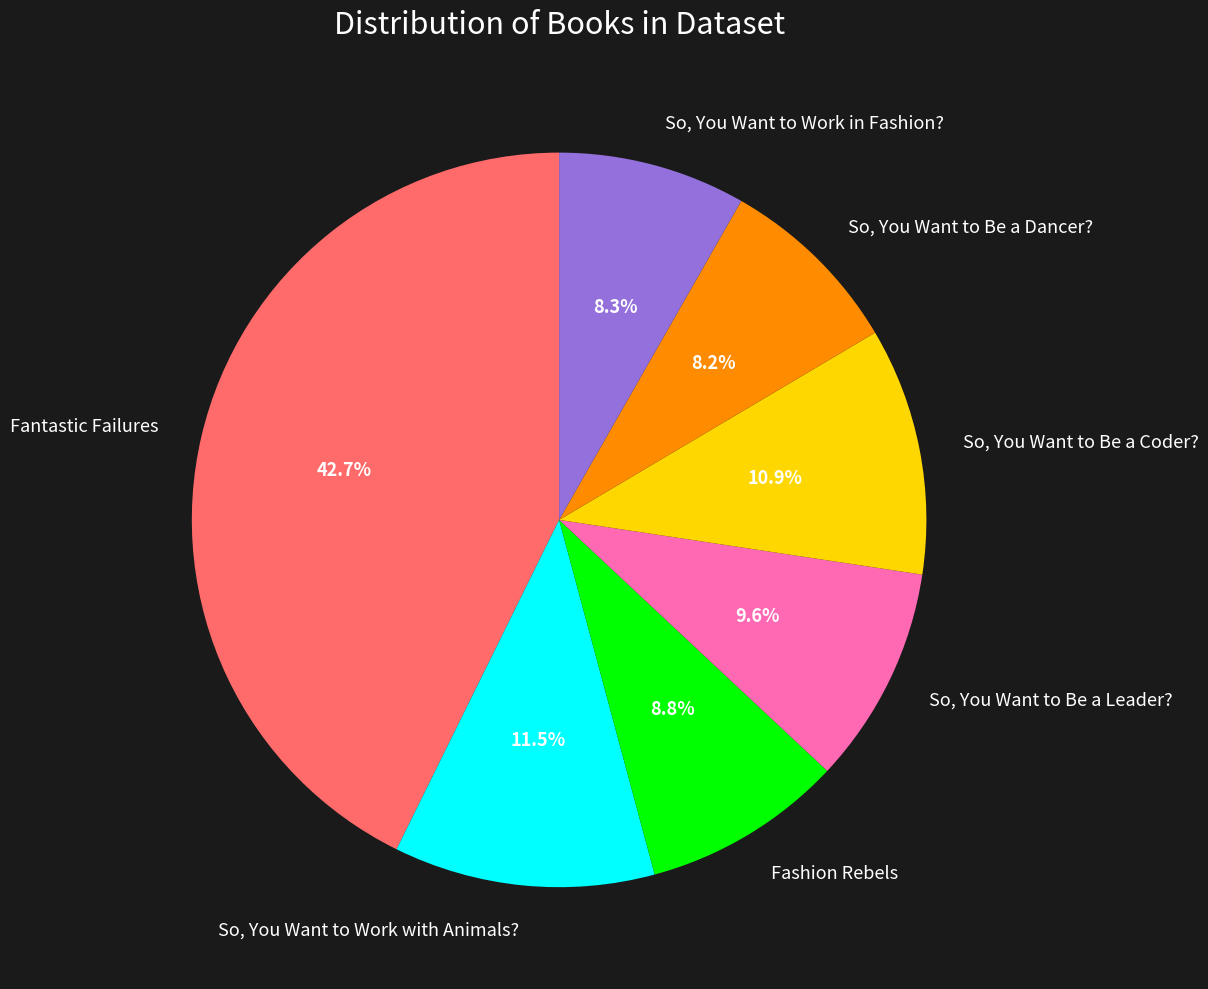

Combined, do So, You Want to Be a Leader? and Fantastic Failures account for over 50%?

Yes